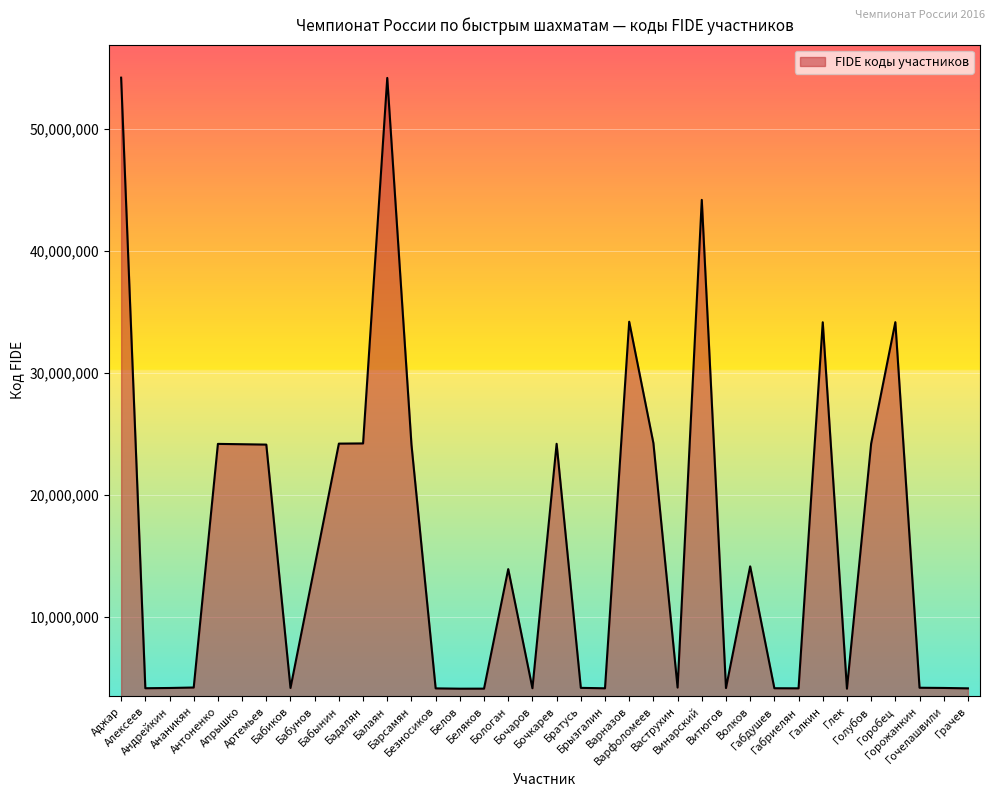

What is the sum of all values?

589125987